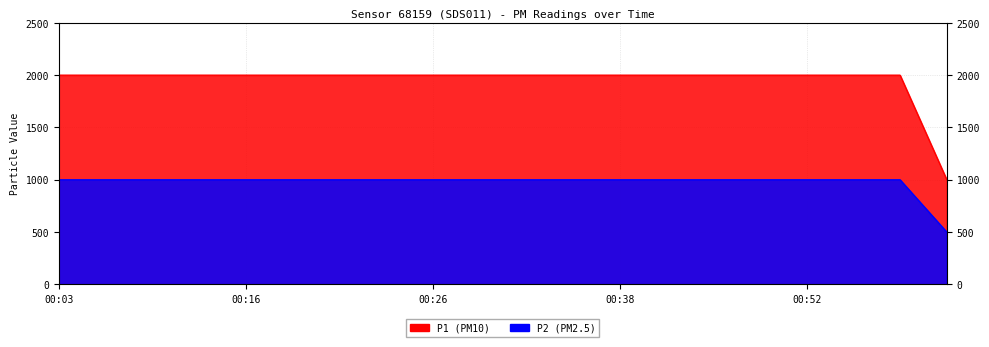

List the series in order of their peak value, highest first.

P1, P2